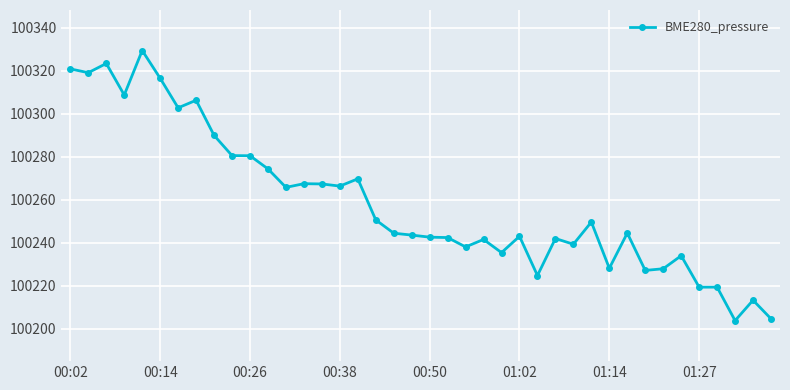

What is the value of the 6th point from the left?

100316.5